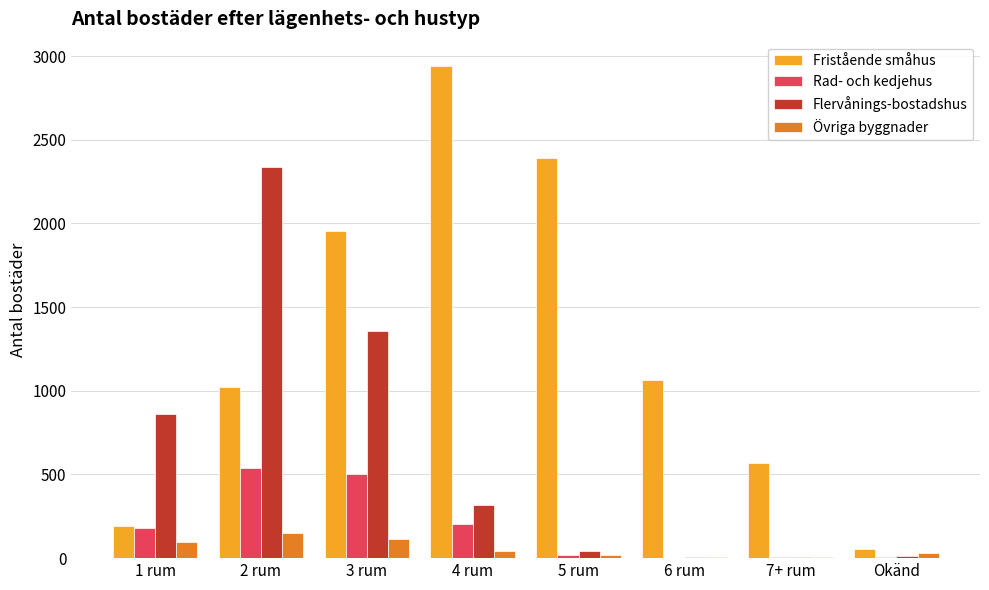

How many groups of bars are there?

8